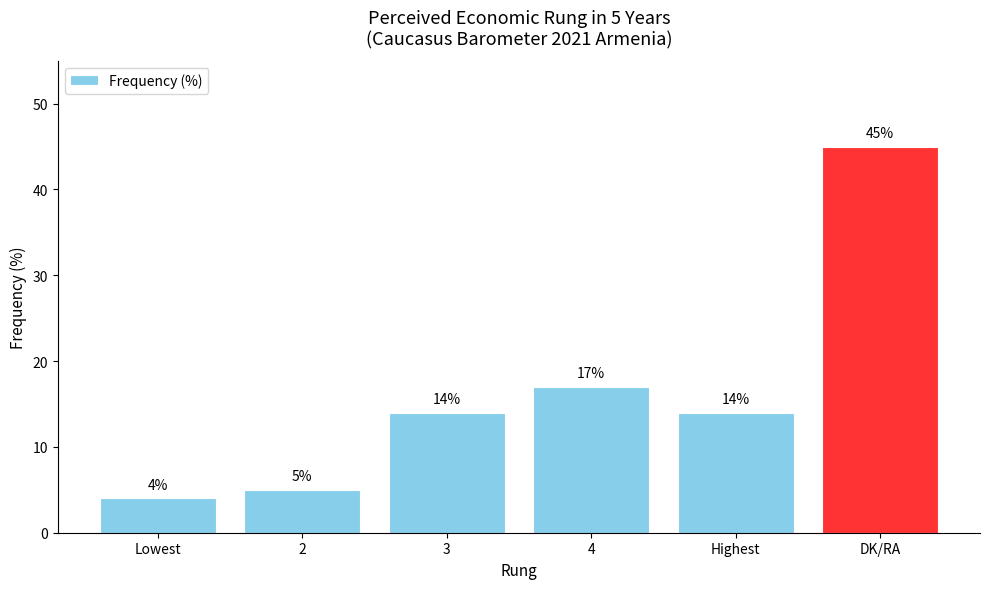

Is it true that the value at 4 is 17?

True